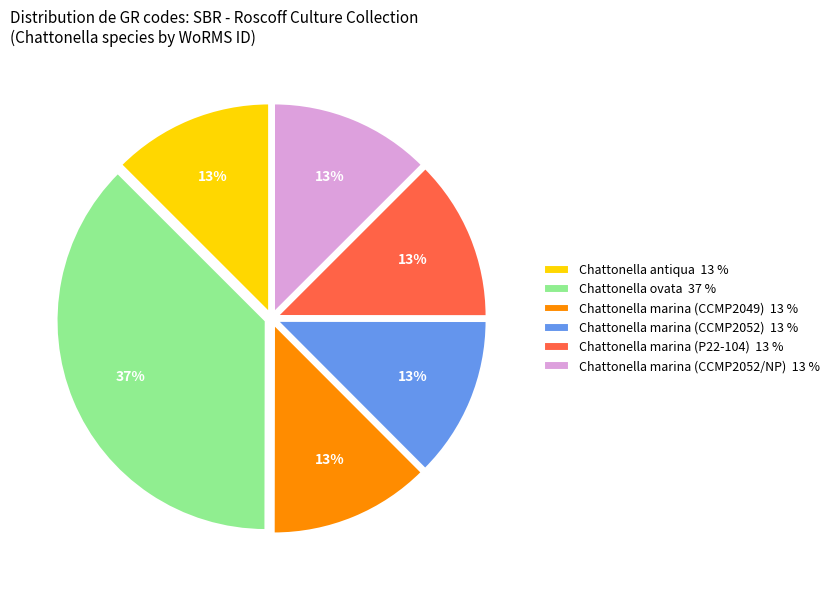

True or false: Chattonella ovata 37 % accounts for 51% of the total.

False